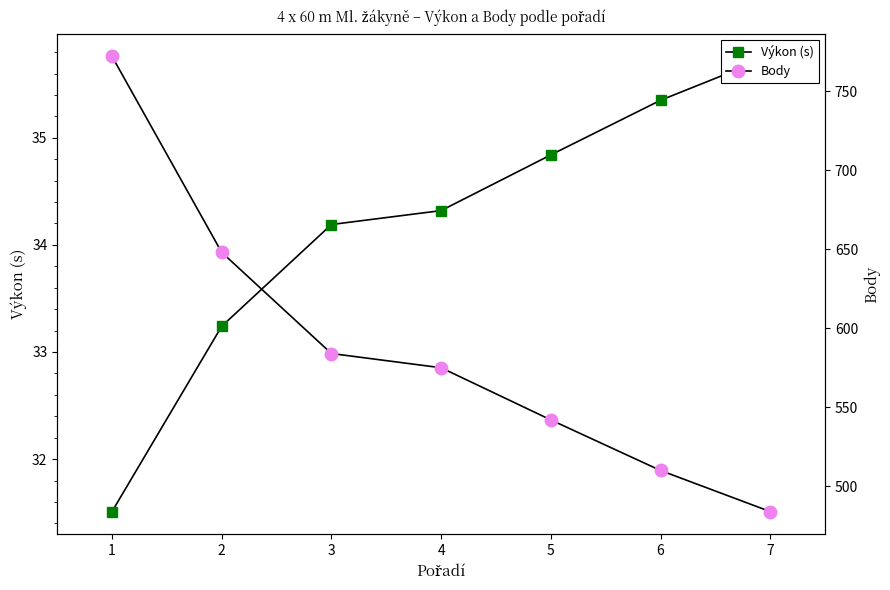

List the series in order of their peak value, highest first.

Body, Výkon (s)